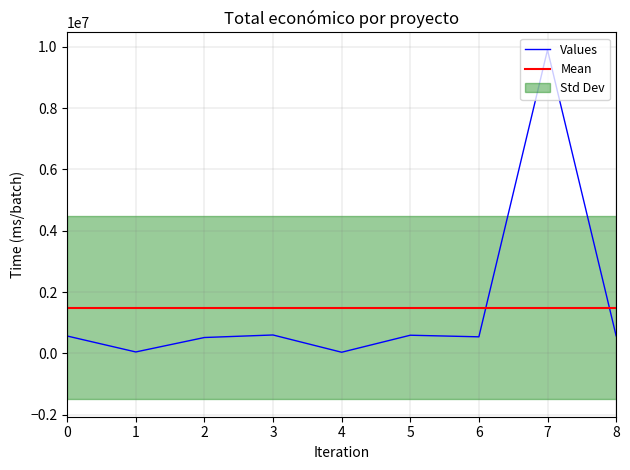

How many data points are less than 566298?

4